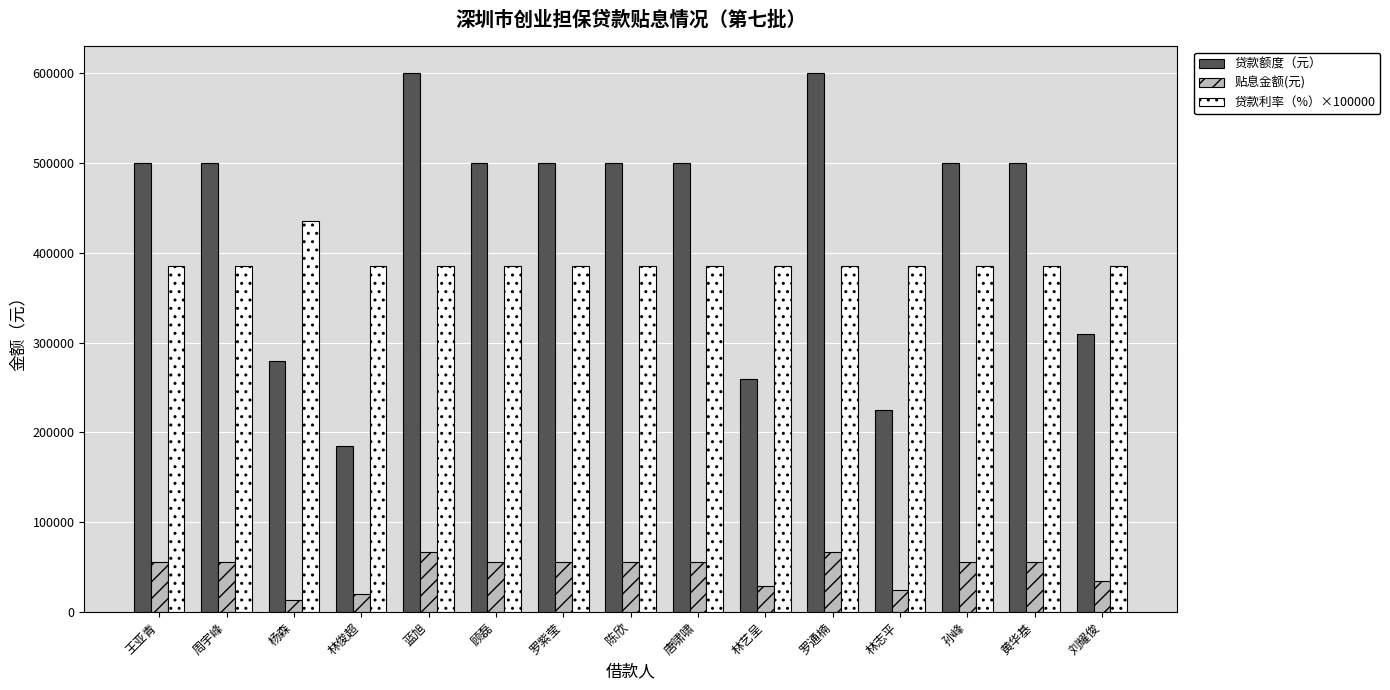

Rank the series at 唐啸啸 from highest to lowest value.

贷款额度（元）, 贷款利率（%）×100000, 贴息金额(元)